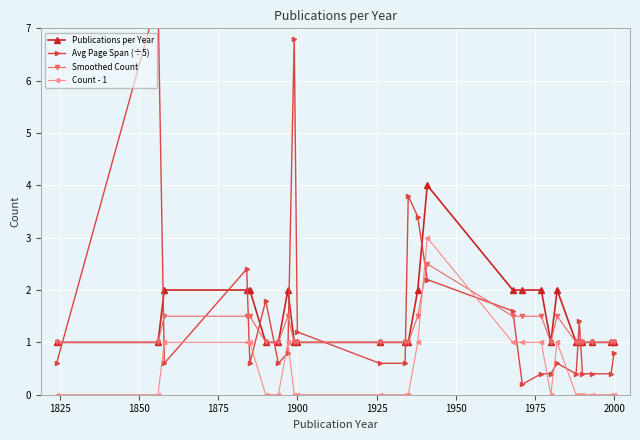

True or false: Smoothed Count has more than 2 interior local peaks.

True